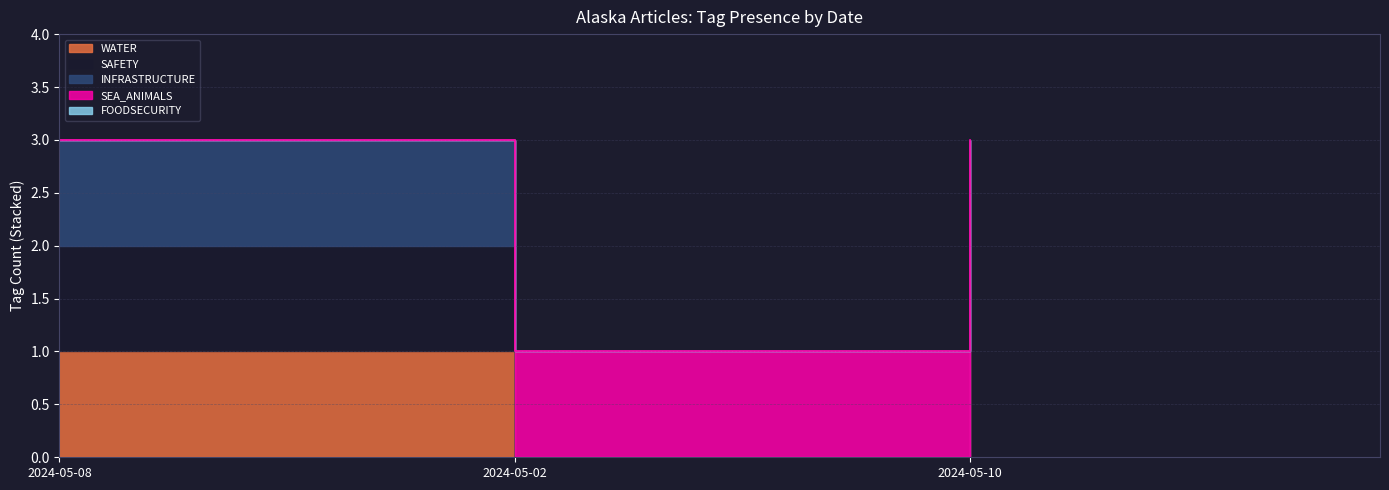

Reading left to right, list all the values displayed in this chart.

WATER: 1	0	1
SAFETY: 1	0	1
INFRASTRUCTURE: 1	0	1
SEA_ANIMALS: 0	1	0
FOODSECURITY: 0	0	0